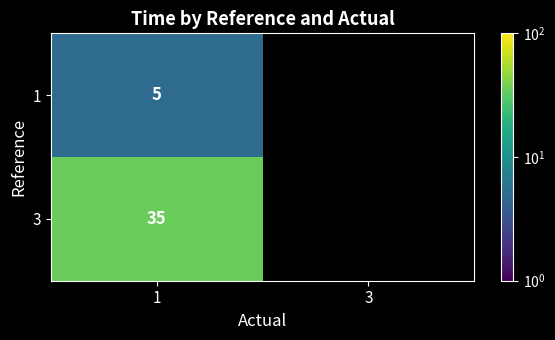

At which category is the sum across all series the highest?

1